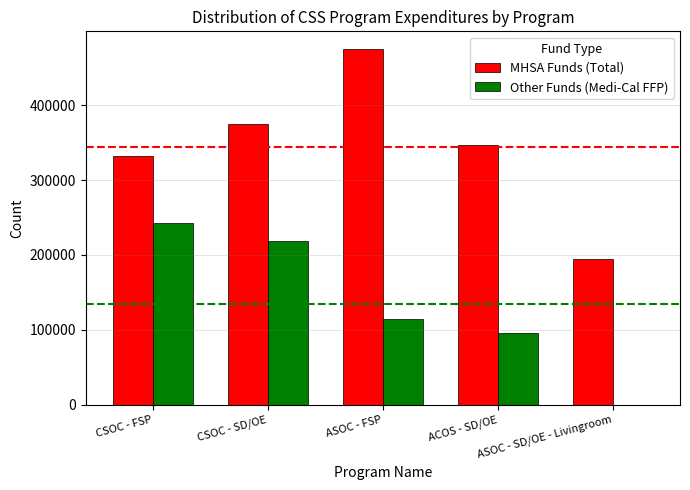

What is the maximum value shown in the chart?

474789.1